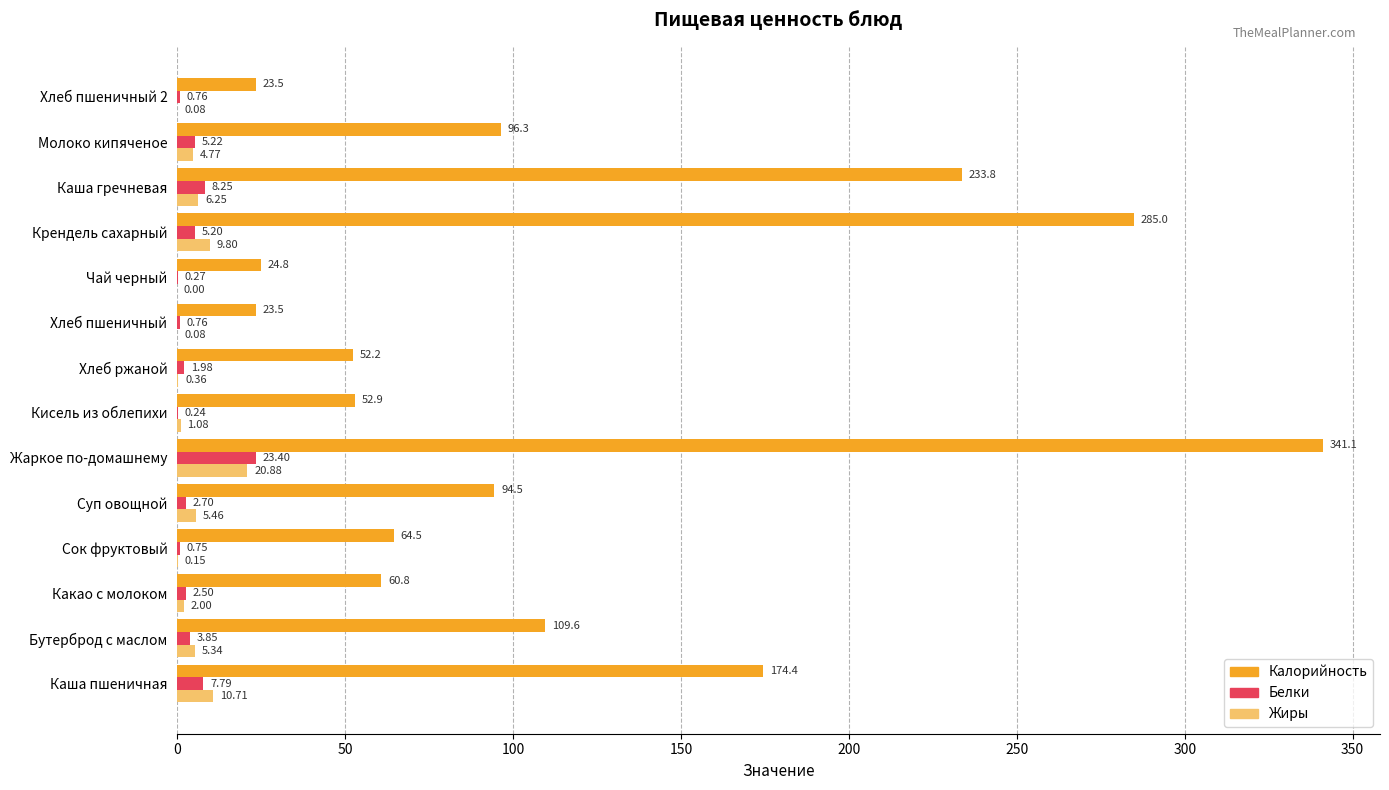

At which label does Калорийность reach its peak?

Жаркое по-домашнему